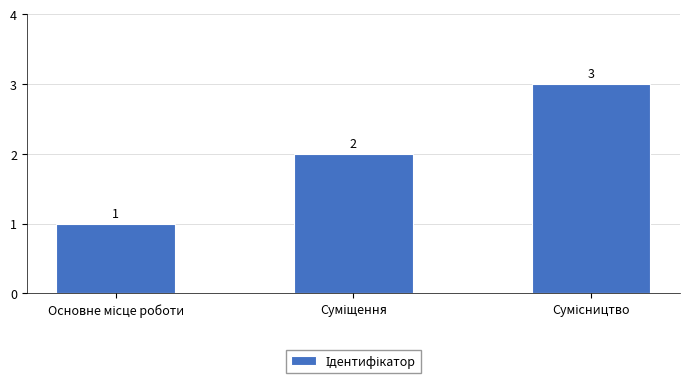

What is the sum of all values?

6